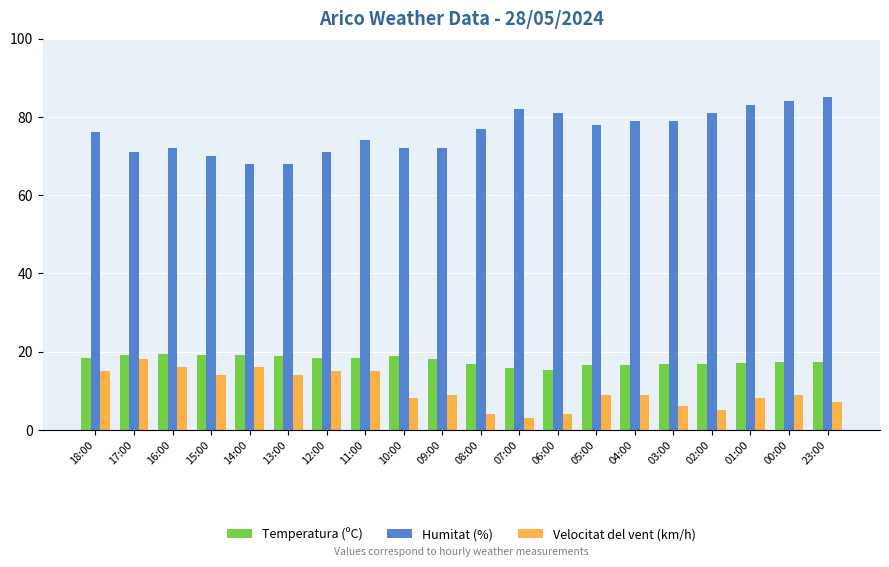

What is the sum of the Temperatura (ºC) values at 03:00 and 23:00?

34.2